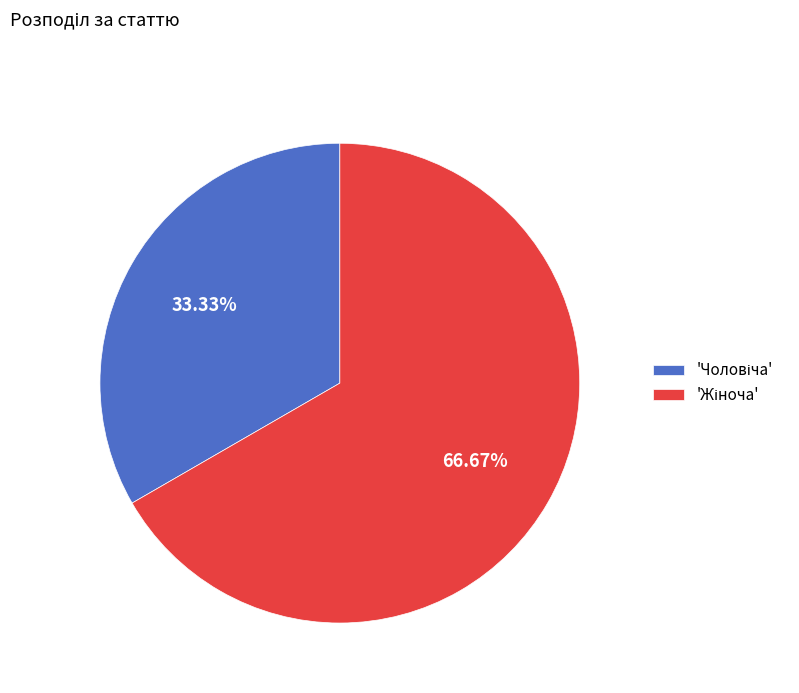

Is there any slice that represents more than half of the pie?

Yes